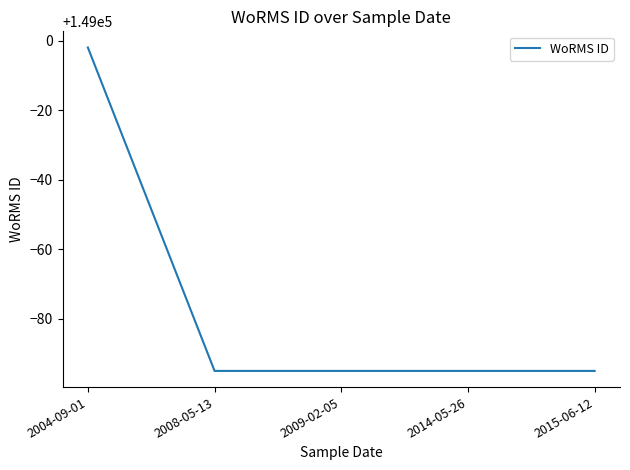

What is the average value?

148924